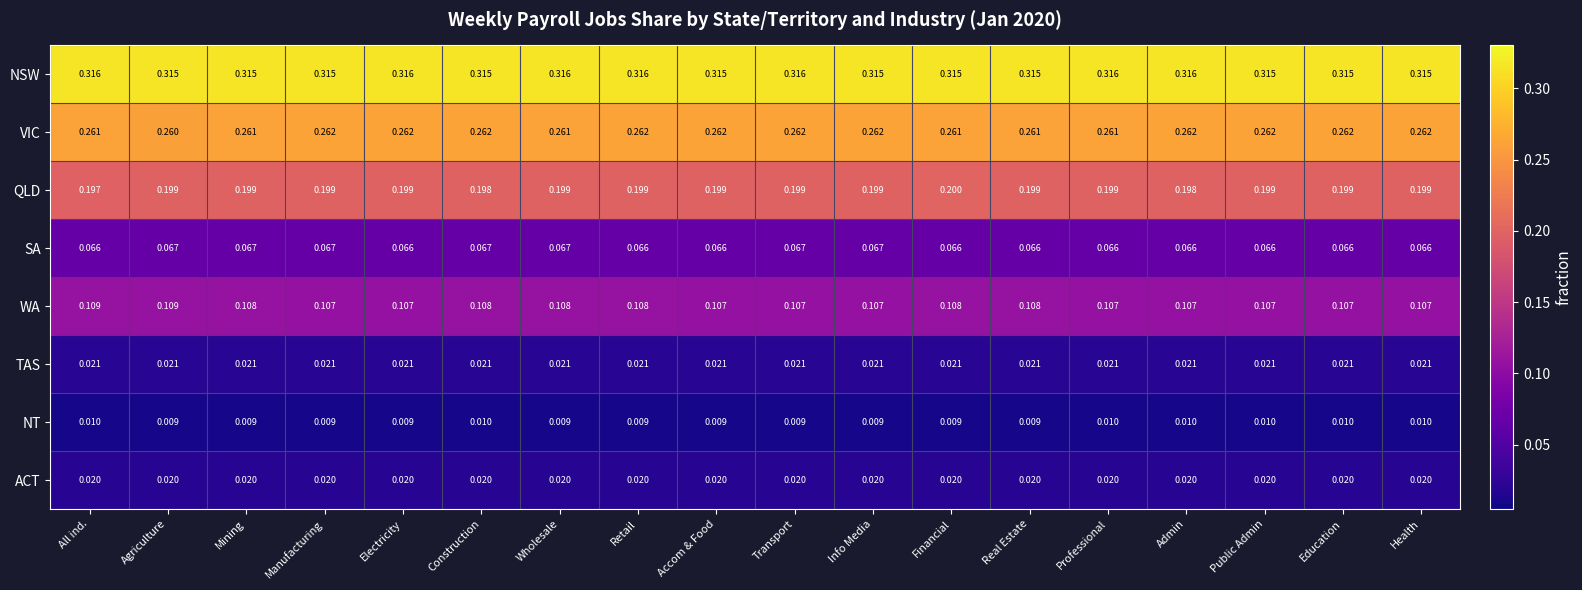

Which series has the largest range (max minus min)?

QLD